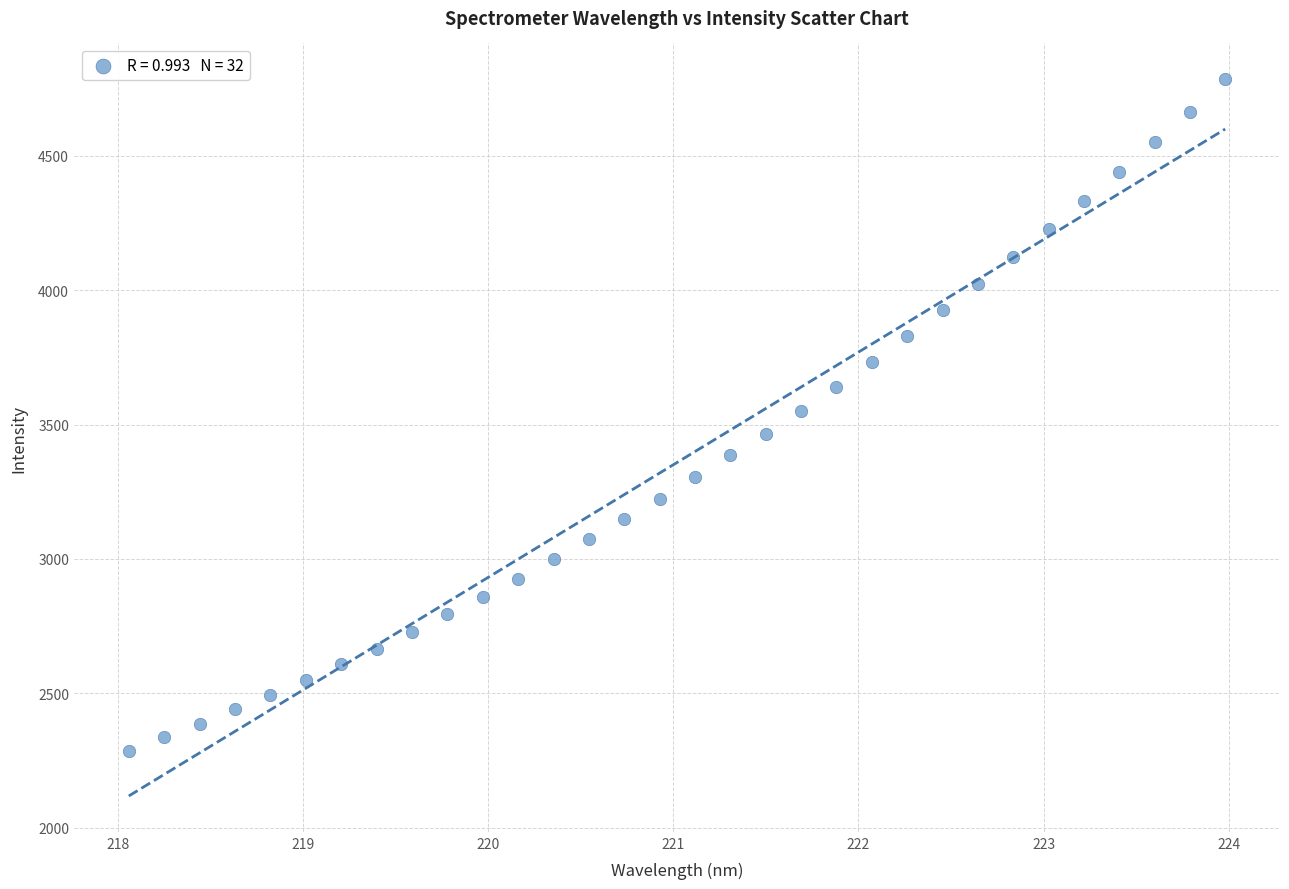

What is the range of Y values (max minus min)?

2497.7